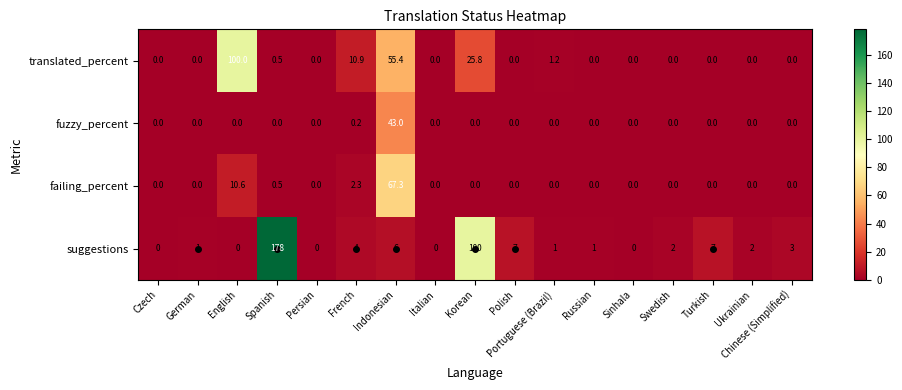

At which category does the chart reach its peak across all series?

Spanish